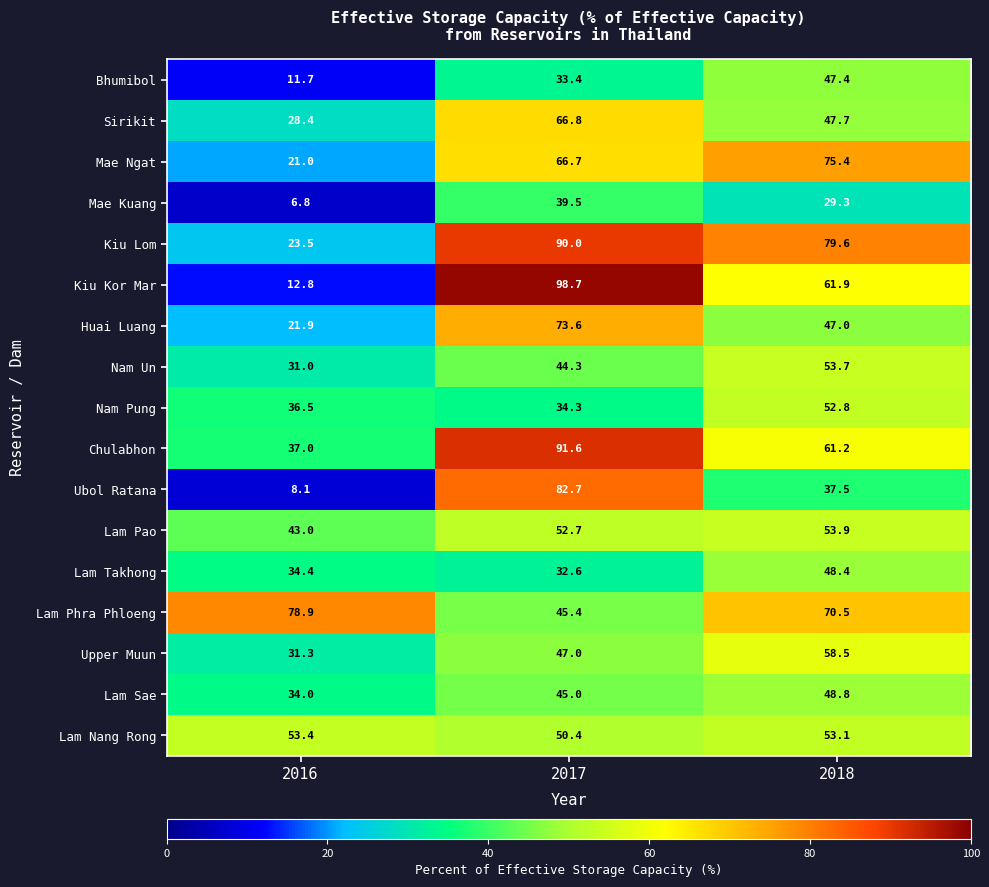

What is the average value of the Nam Un series?

43.0